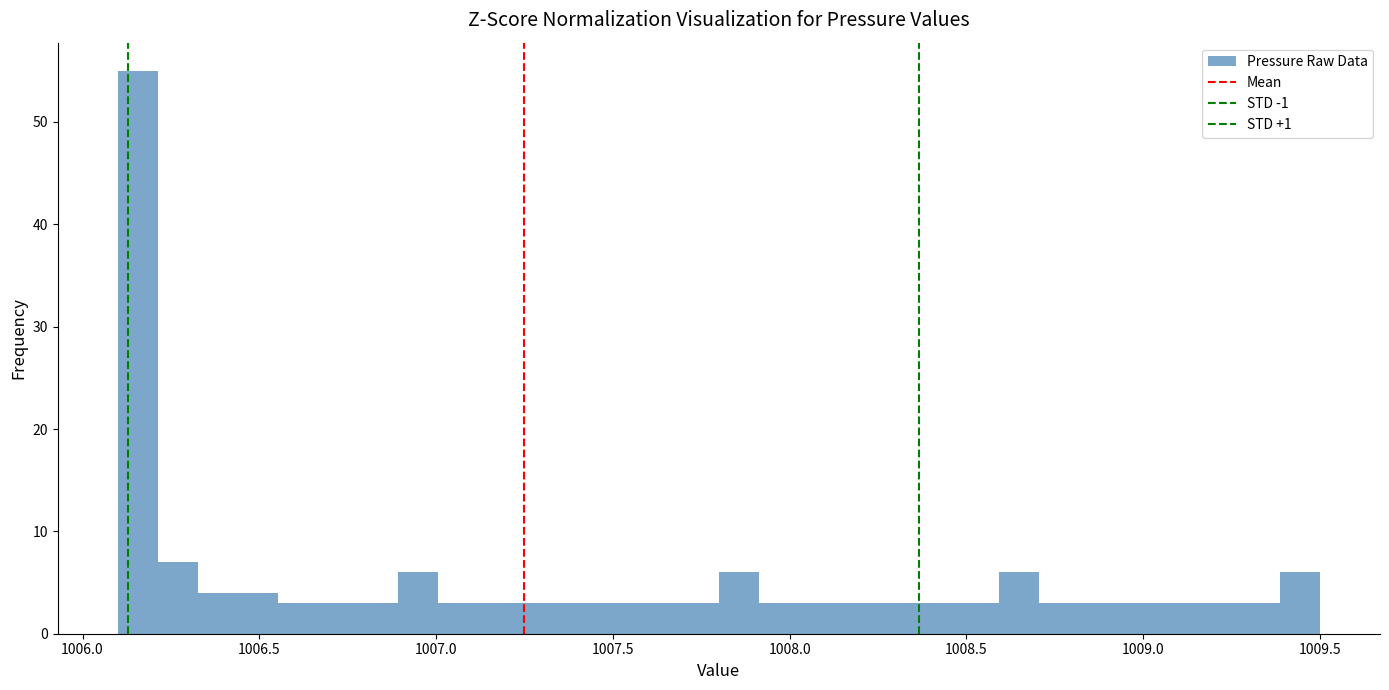

Around what value on the x-axis is the tallest bar? Give the approximate position of its centre, as read against the axis.

1006.15